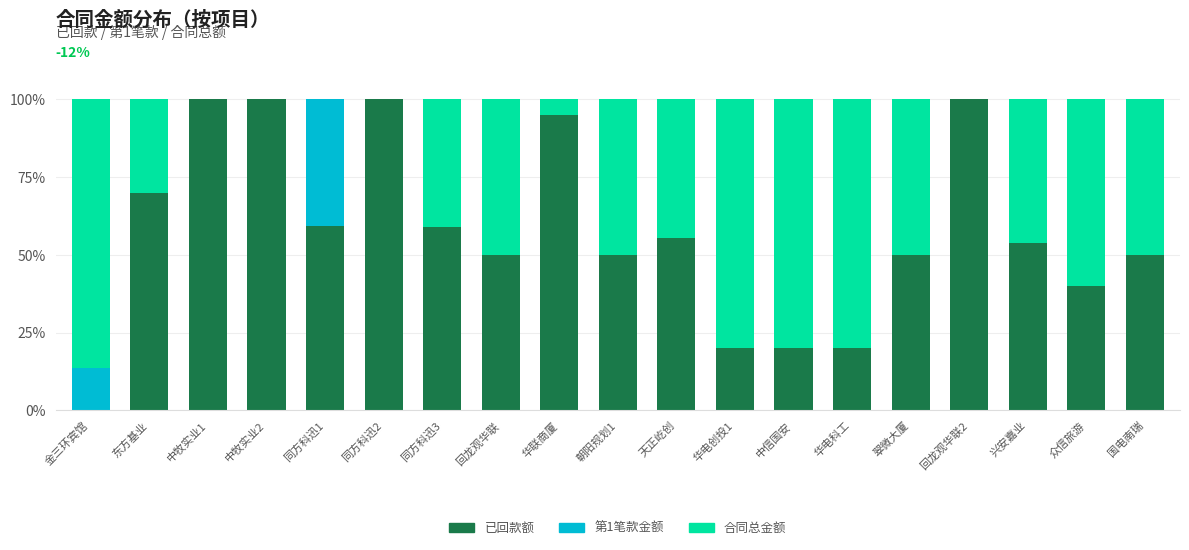

The 已回款额 series shows 70.0 at 东方基业. True or false?

True